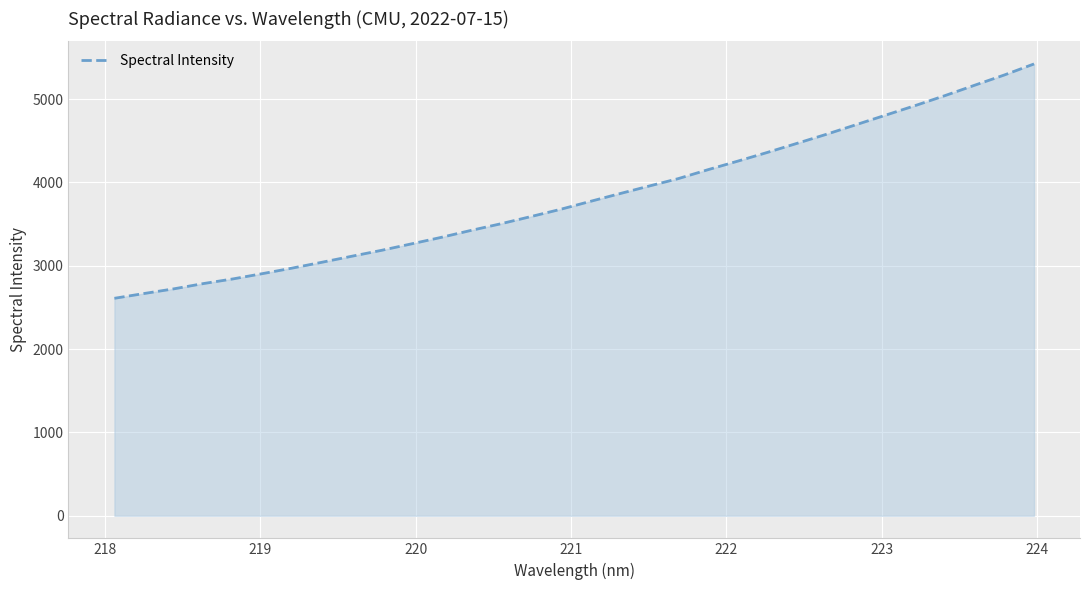

What is the maximum value shown in the chart?

5421.1